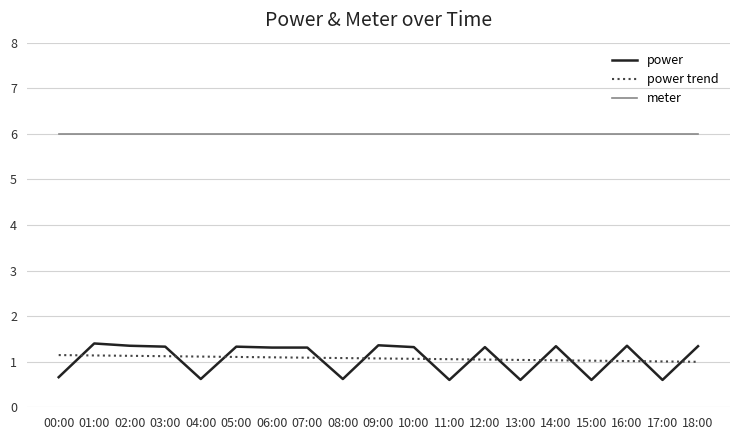

At 04:00, list the series in order from smallest to largest.

power, power trend, meter